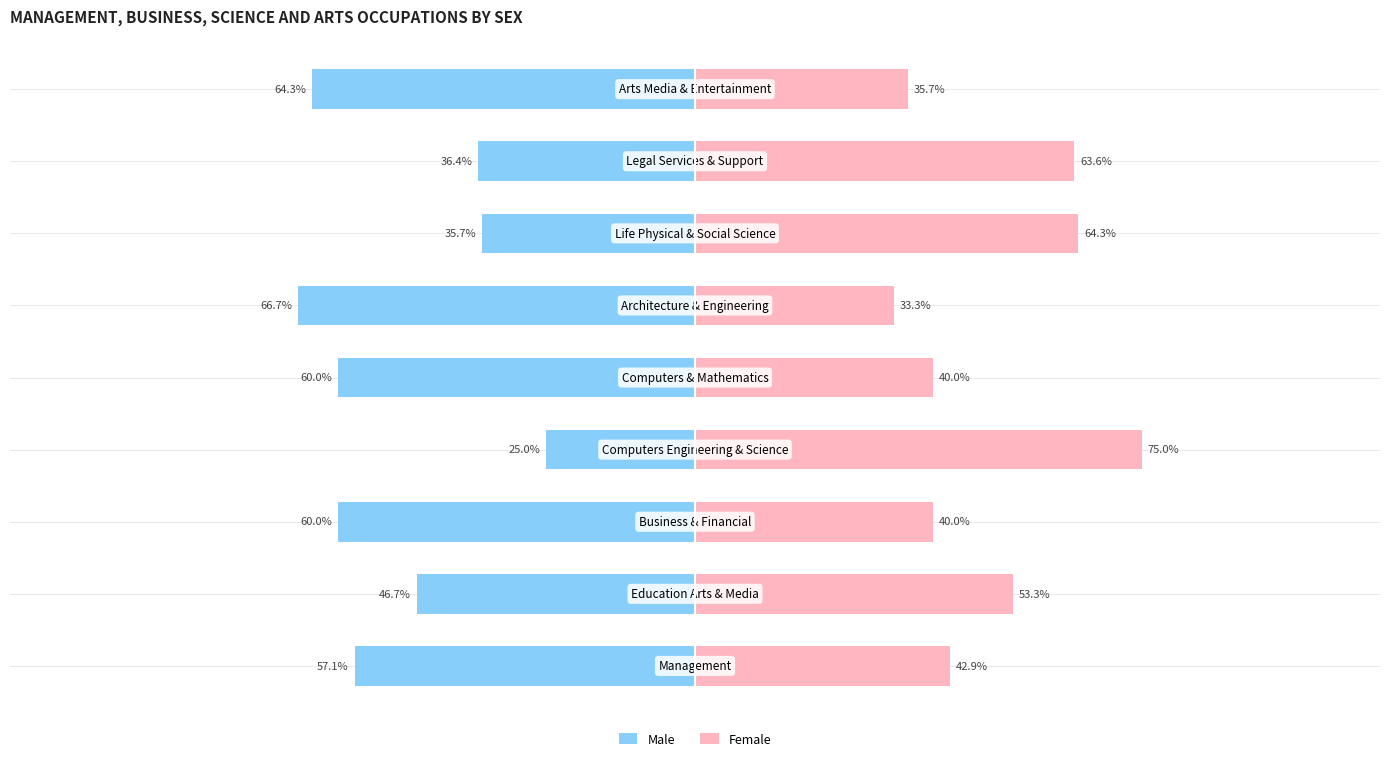

How many bars are there in each group?

2